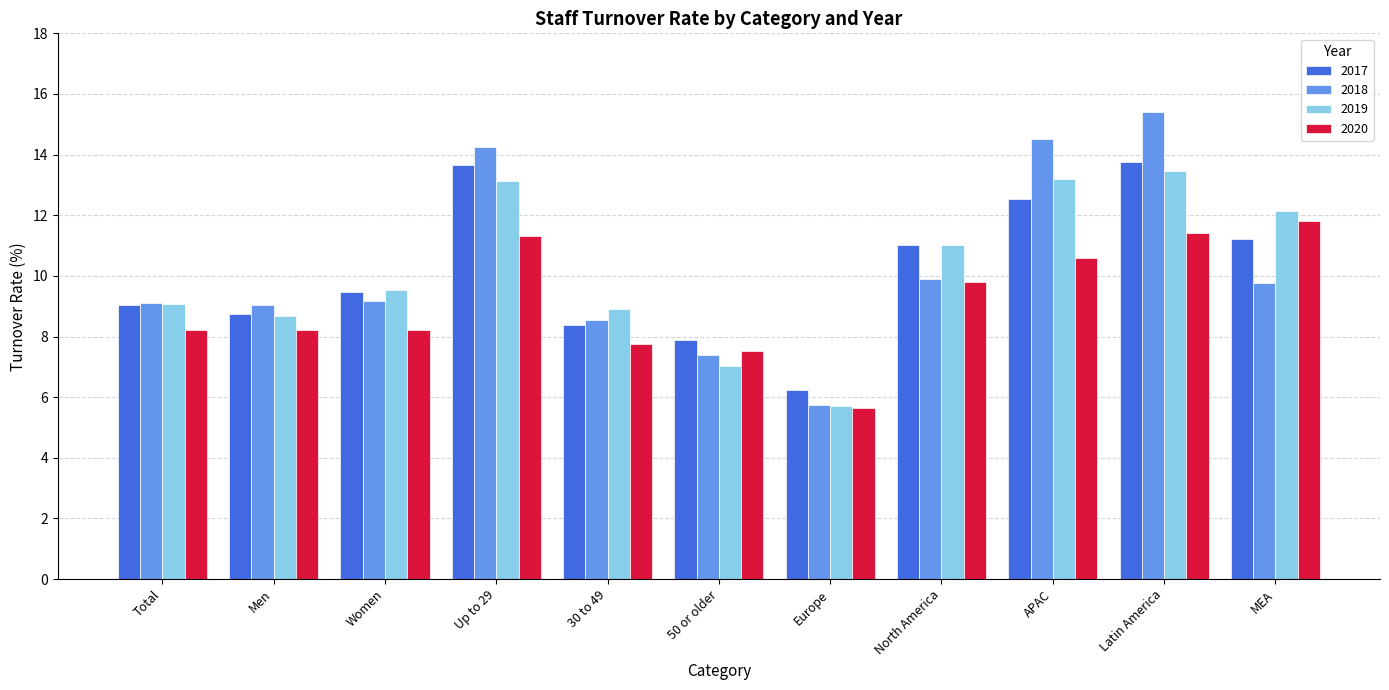

What is the lowest value of the 2019 series?

5.7